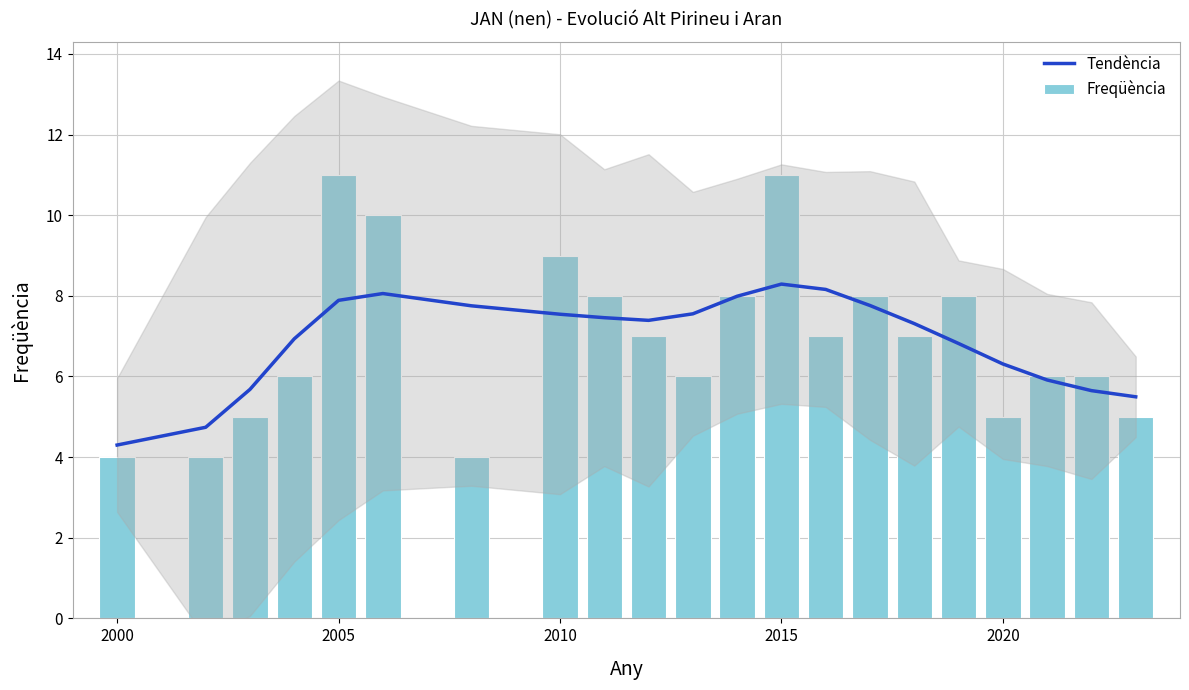

What is the average value of the Tendència series?

6.9